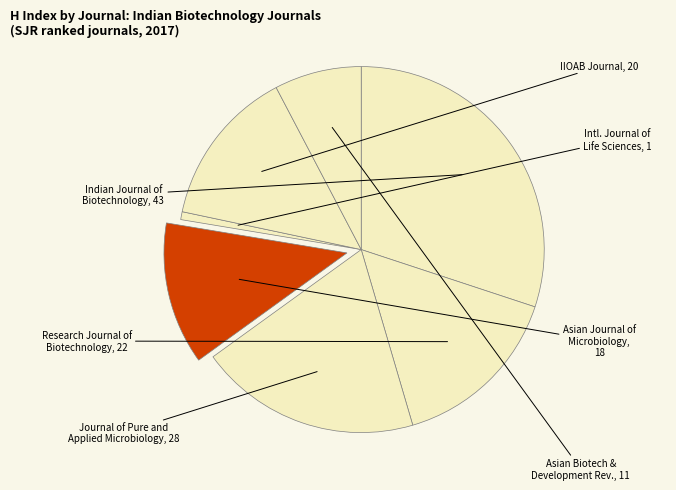

Rank the categories by value from highest to lowest.

Indian Journal of Biotechnology, Journal of Pure and Applied Microbiology, Research Journal of Biotechnology, IIOAB Journal (discontinued), Asian Journal of Microbiology, Biotechnology, Asian Biotechnology and Development Review, International Journal of Life Sciences